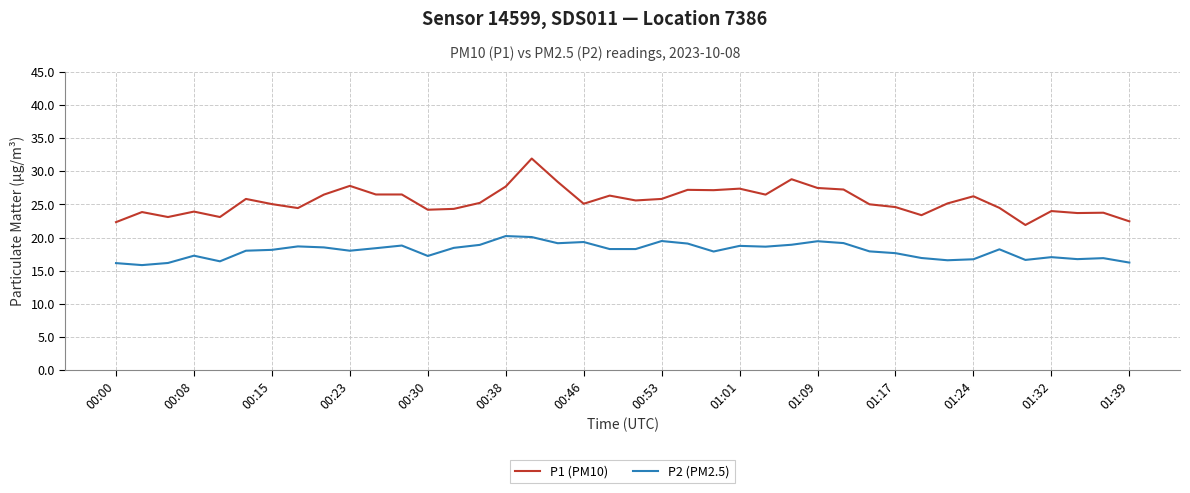

List the series in order of their overall mean, highest first.

P1 (PM10), P2 (PM2.5)